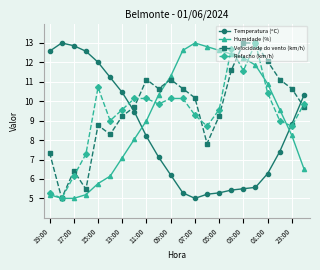

True or false: Velocidade do vento (km/h) and Humidade (%) intersect in this chart.

True